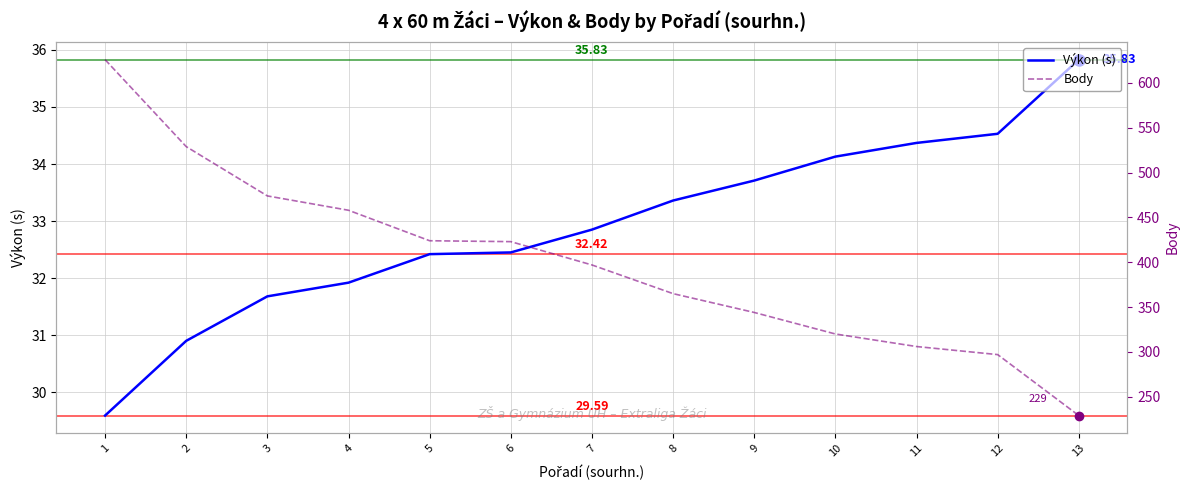

The value of Výkon (s) at 5 is 32.4. True or false?

True